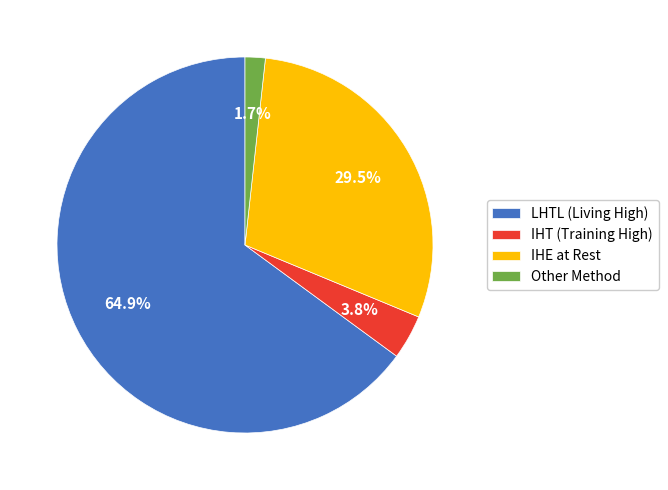

Which slice represents more than half of the pie?

LHTL (Living High)